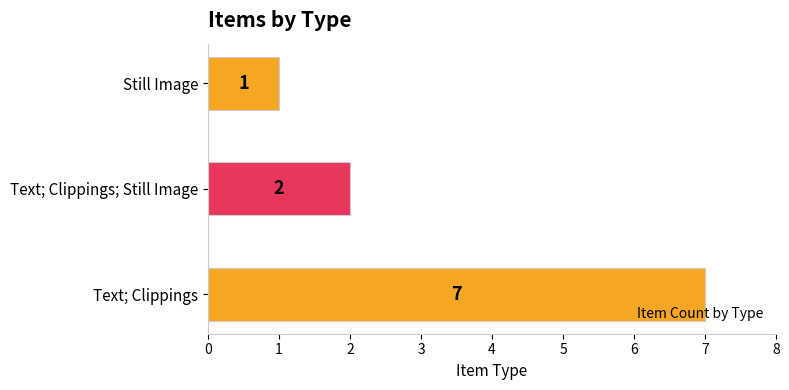

Are the bars grouped side by side (vs. stacked)?

No